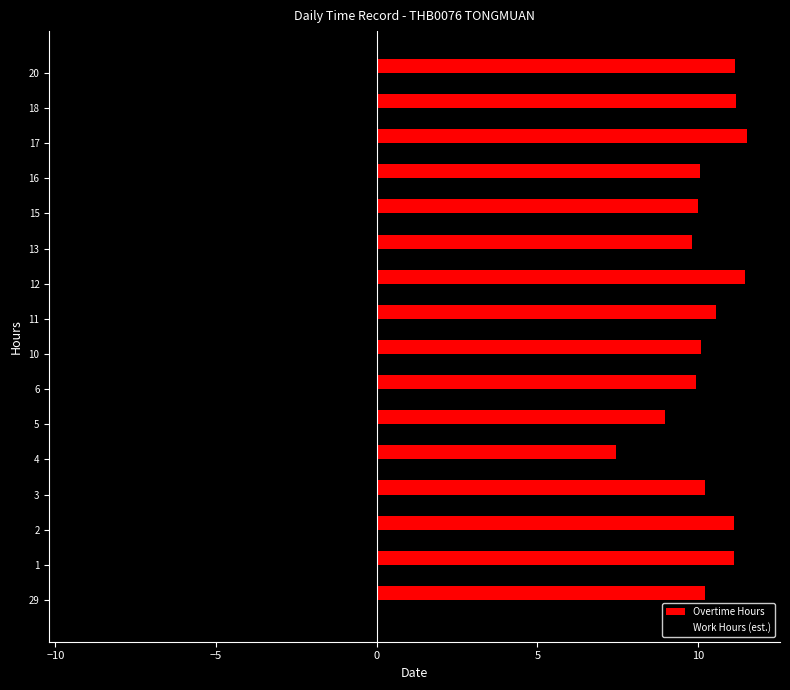

At which label does Overtime Hours reach its minimum?

4